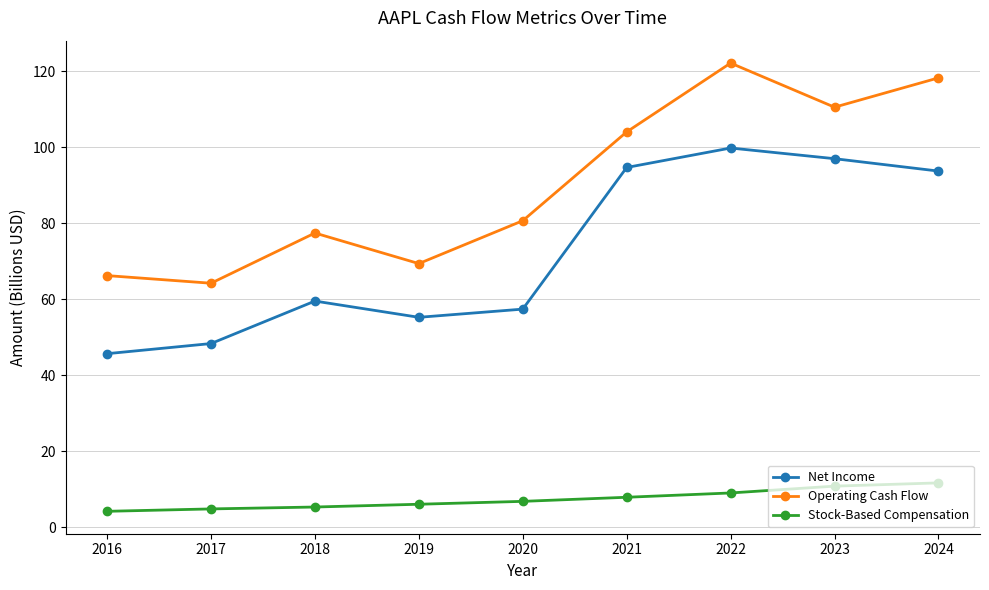

Where is Net Income nearest to the value 72?

2018